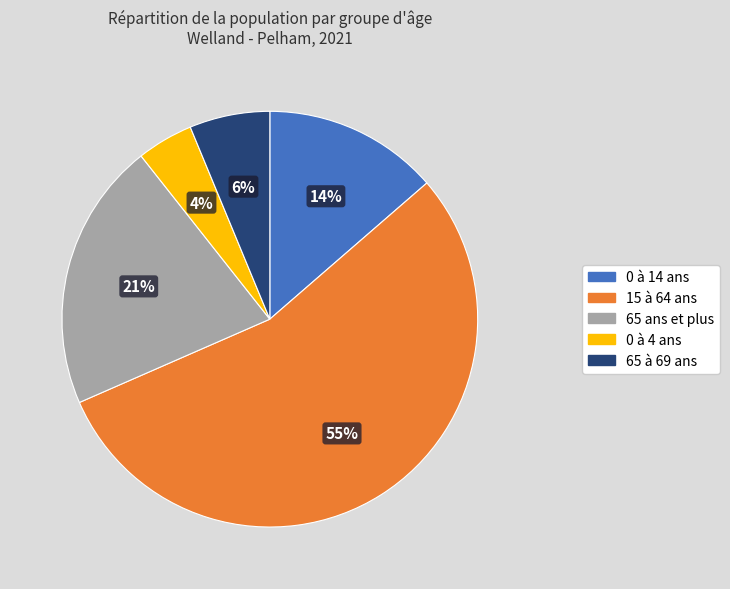

The 65 ans et plus slice represents 14% of the pie. True or false?

False